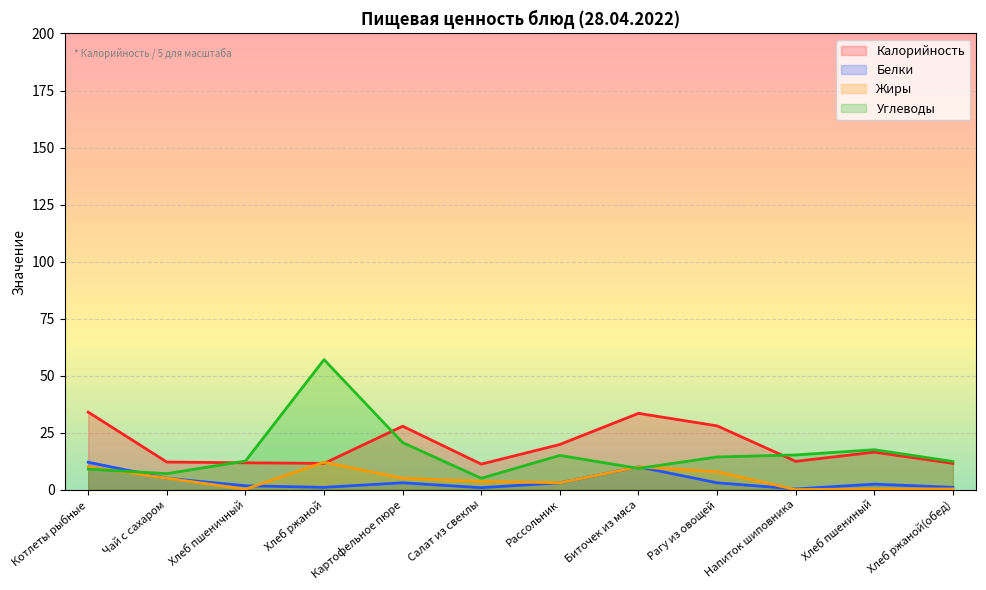

How many lines are shown in the chart?

4